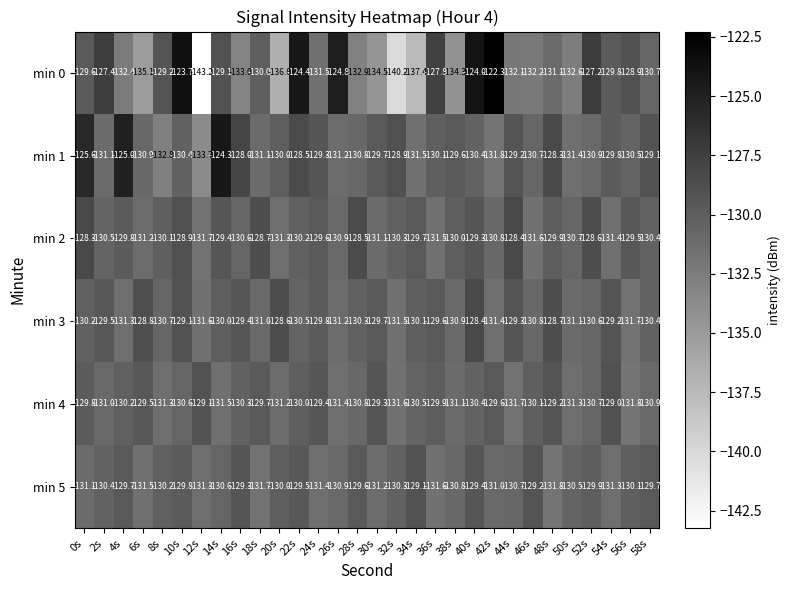

What is the difference between the highest and lowest values at 2s?

3.7